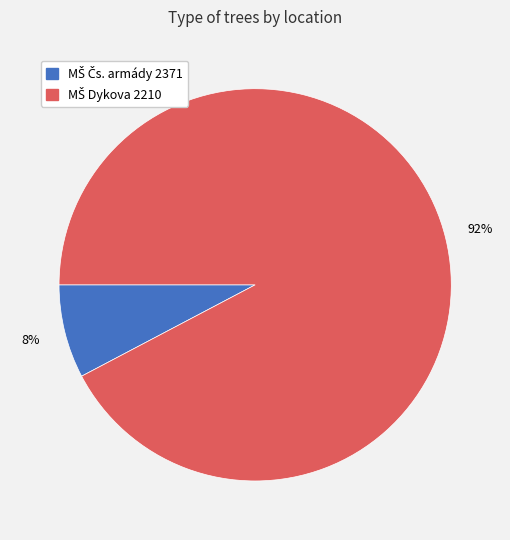

To the nearest percent, what is the average slice percentage?

50%